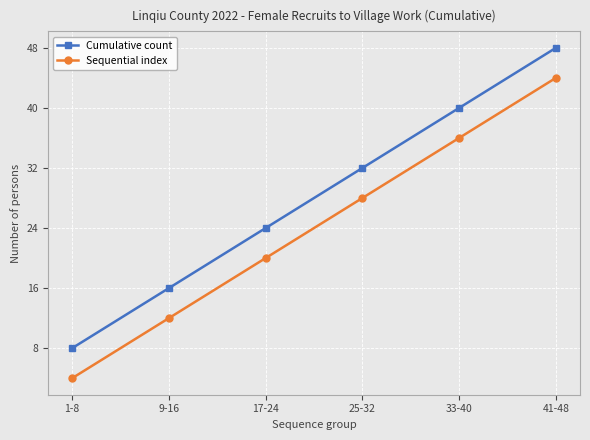

Reading left to right, extract all data points from this chart.

Cumulative count: 1-8=8	9-16=16	17-24=24	25-32=32	33-40=40	41-48=48
Sequential index: 1-8=4	9-16=12	17-24=20	25-32=28	33-40=36	41-48=44